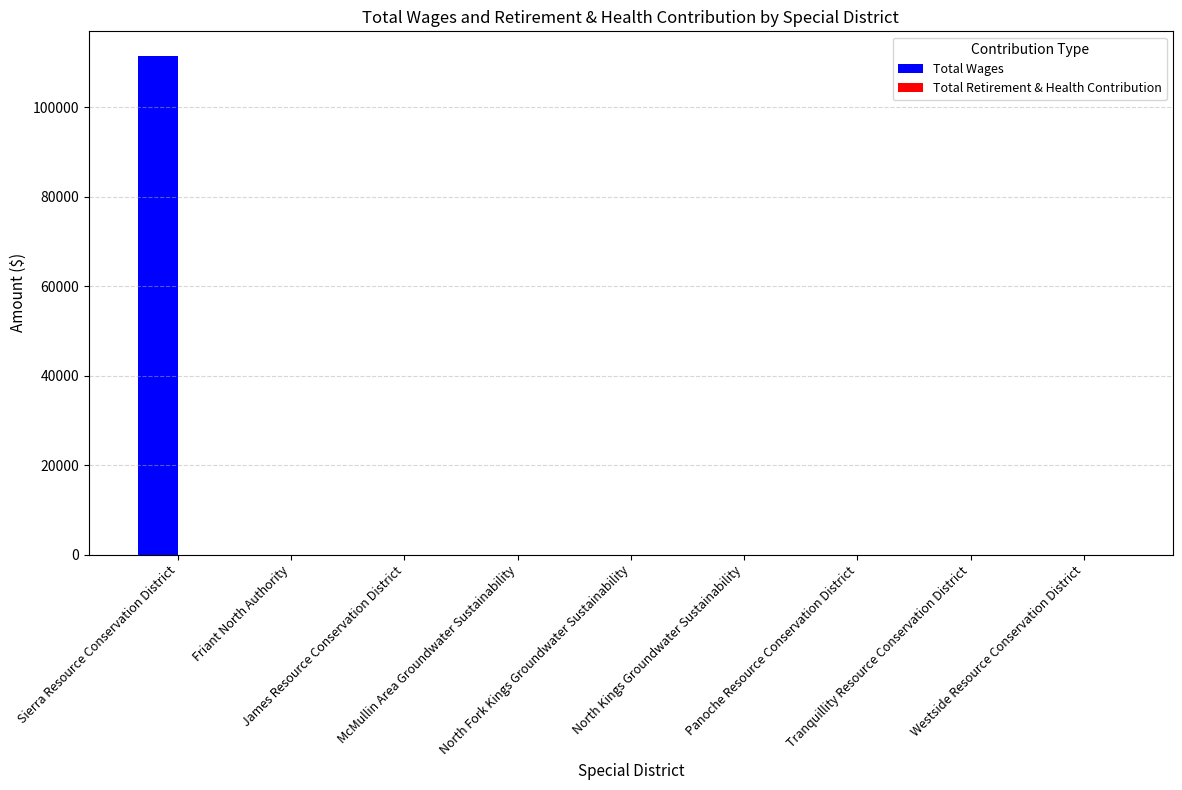

What is the greatest value displayed?

111436